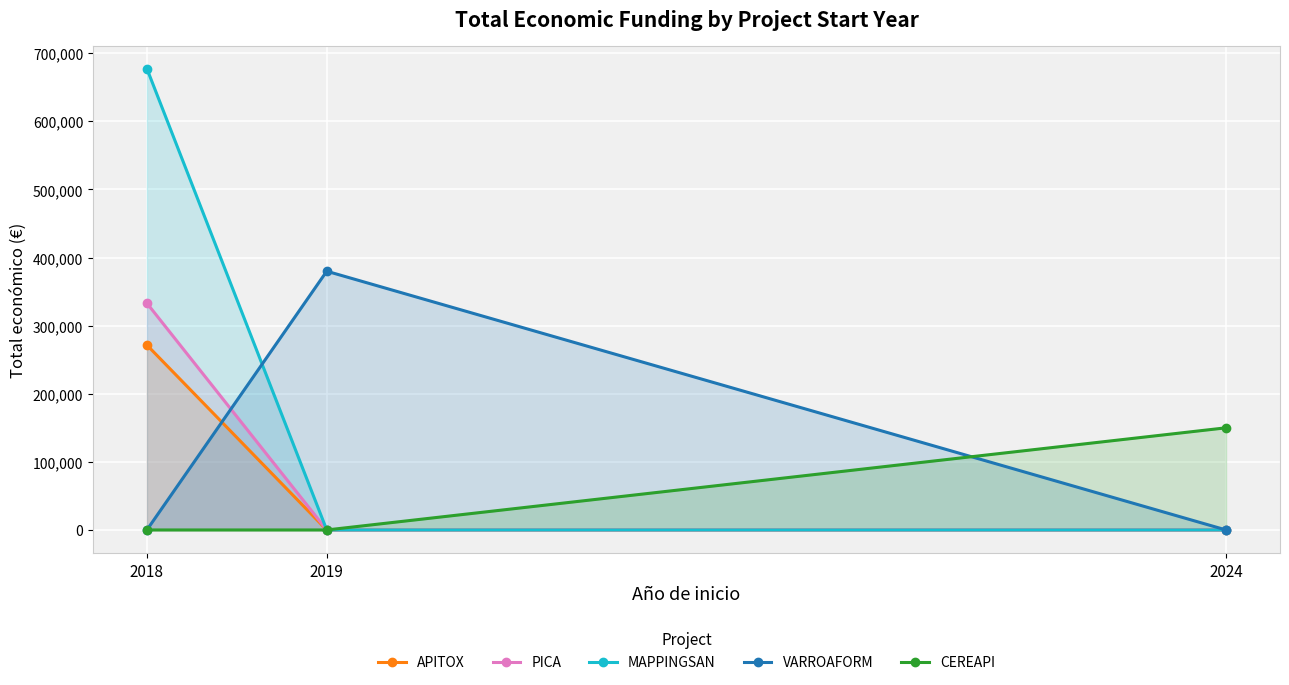

Which series has the largest total across all categories?

MAPPINGSAN